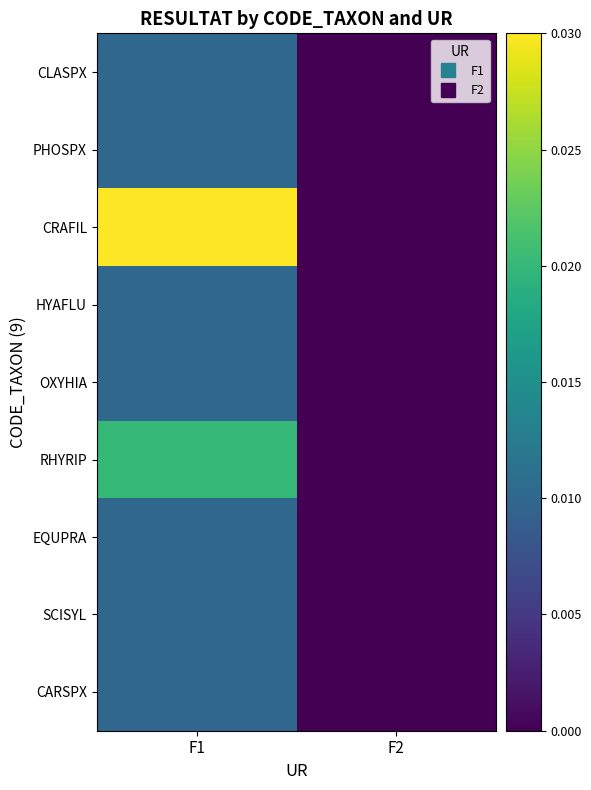

How many series are shown in this chart?

9